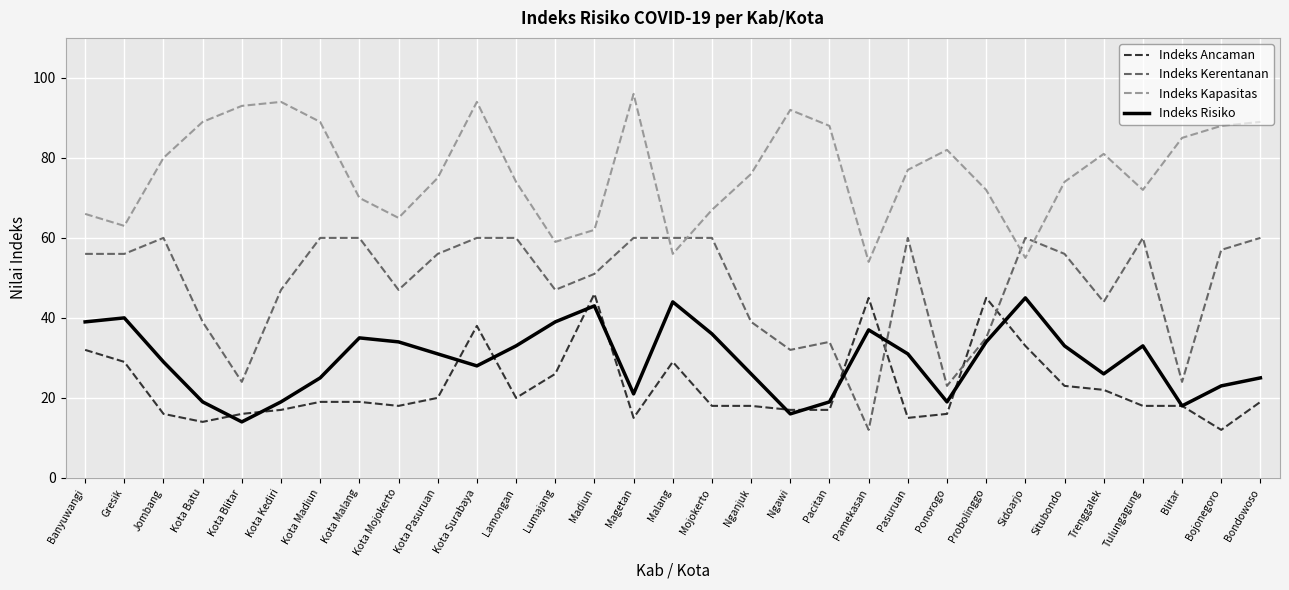

At how many categories does at least one series exceed 58?

30